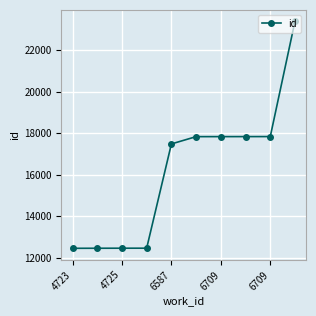

What is the greatest value displayed?

23395